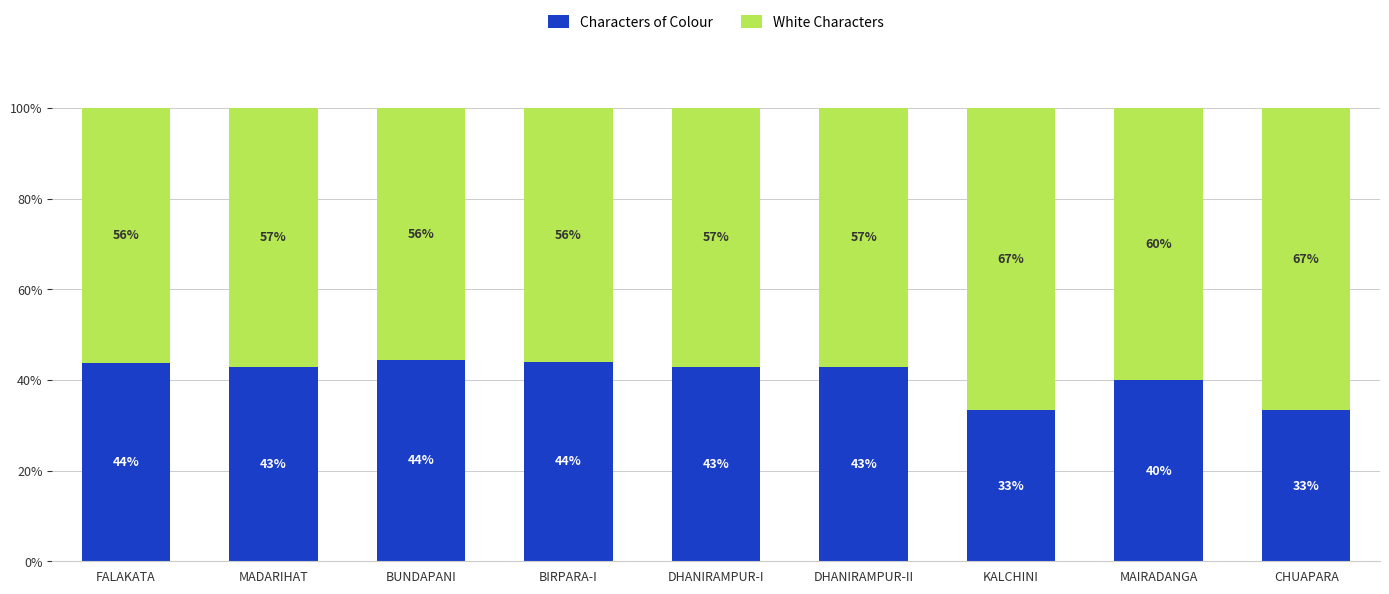

Where does the Characters of Colour series first go above 42?

FALAKATA